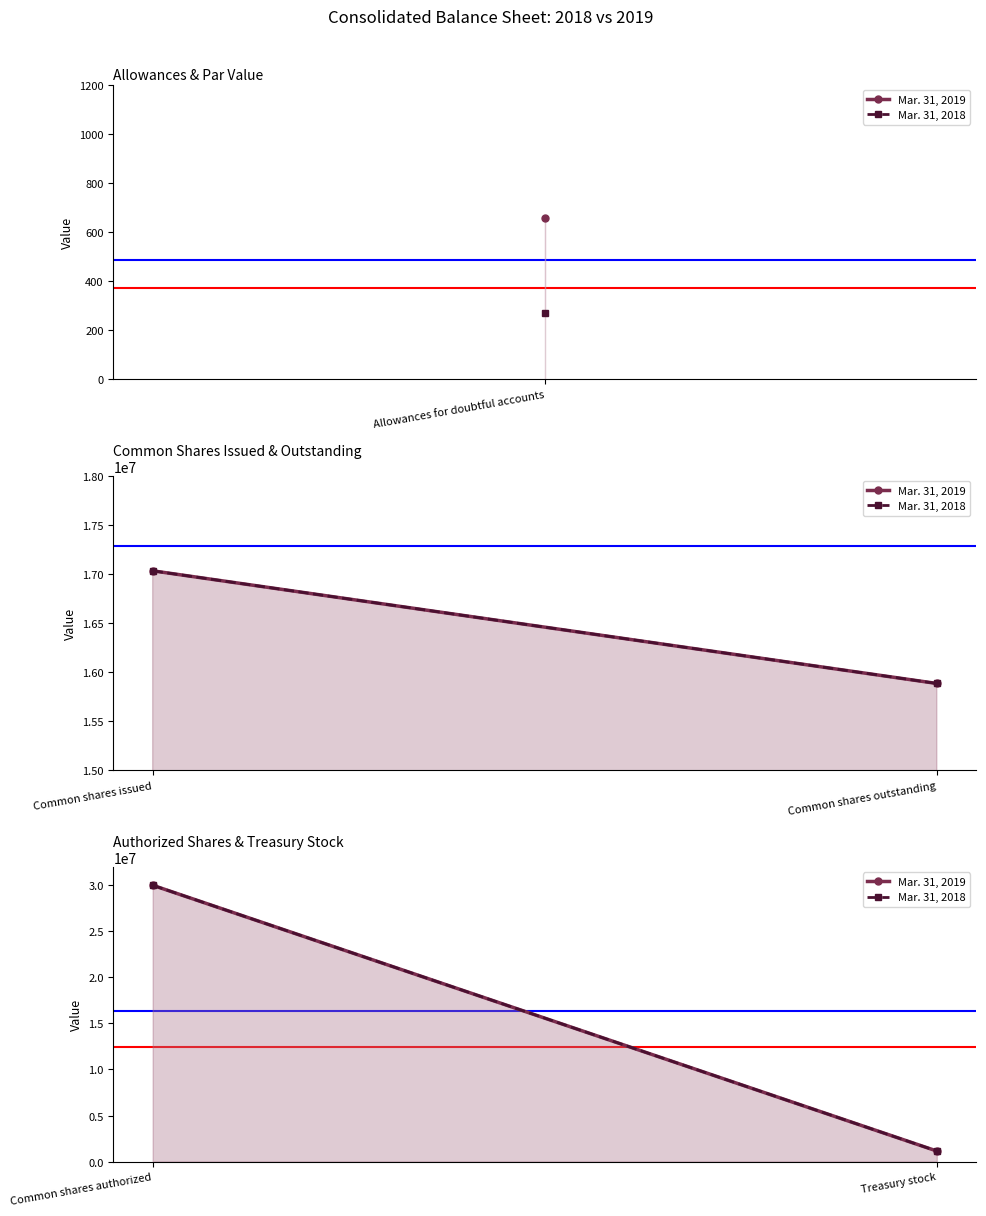

How many data points in Mar. 31, 2019 are less than 30000000?

1